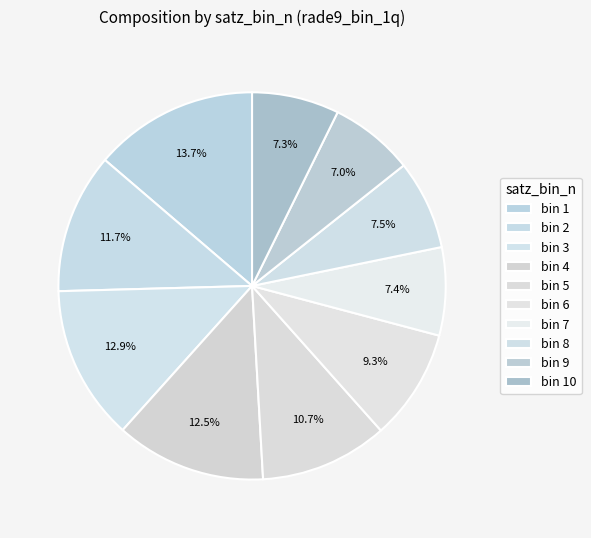

Count the number of slices in the pie.

10